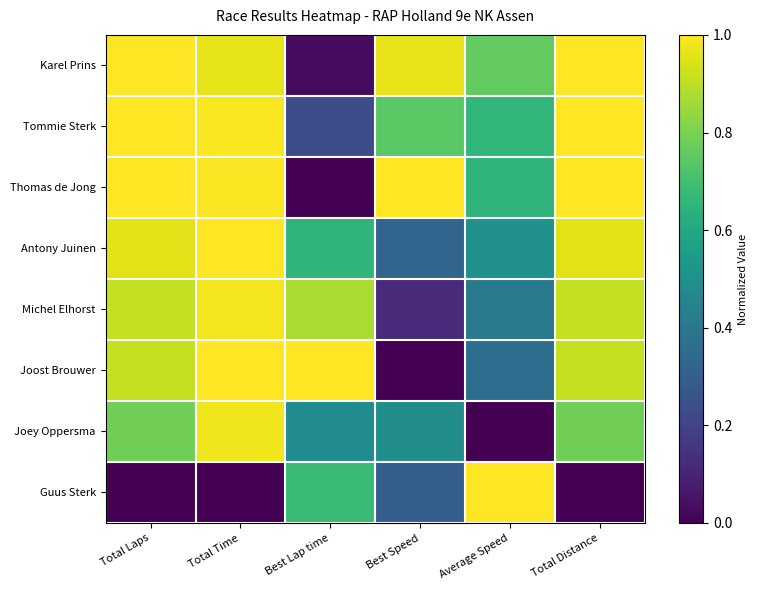

What is the total value across all series at Total Time?

6.9